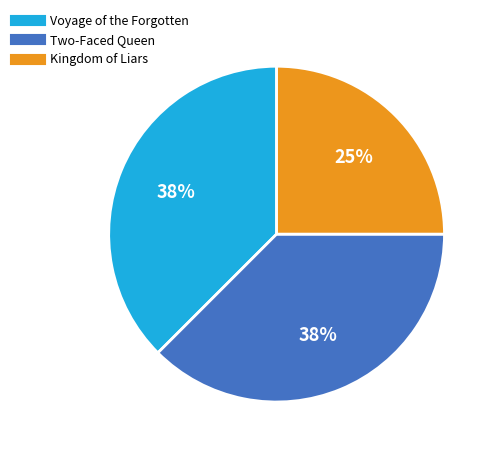

Is there a majority slice in this chart?

No